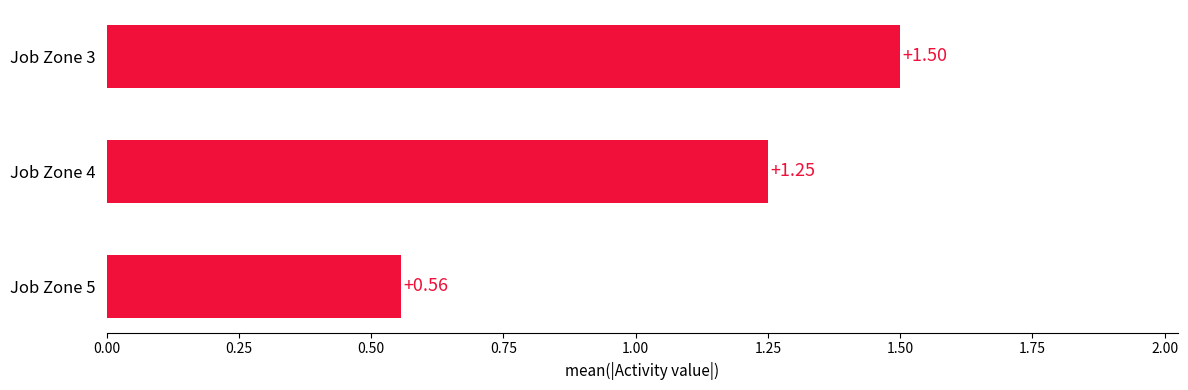

List the labels in order of value, smallest first.

Job Zone 5, Job Zone 4, Job Zone 3